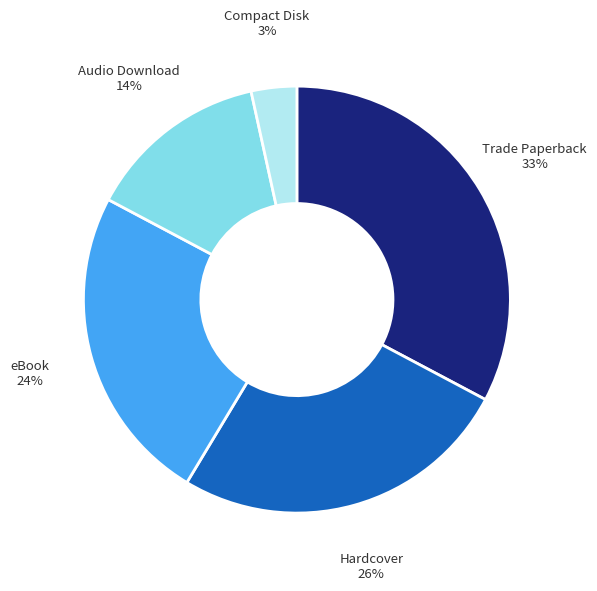

To the nearest percent, what is the average slice percentage?

20%